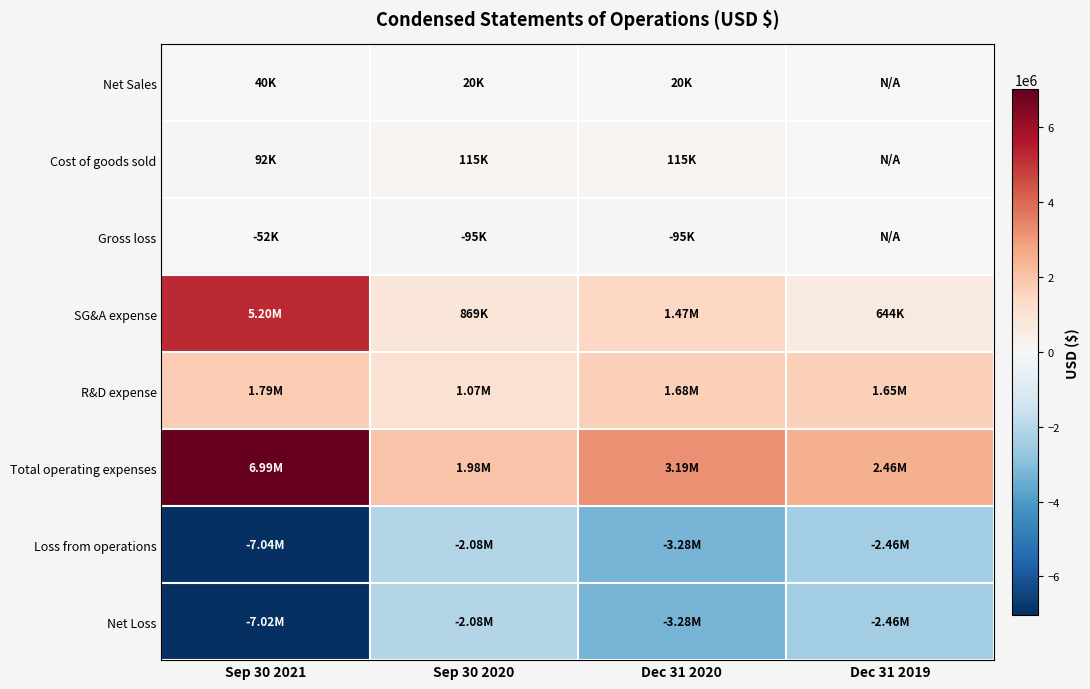

Which series has the widest spread of values?

Total operating expenses